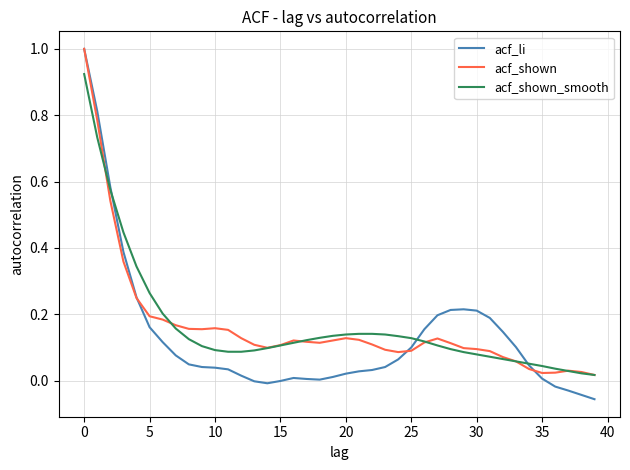

What is the greatest value displayed?

1.0